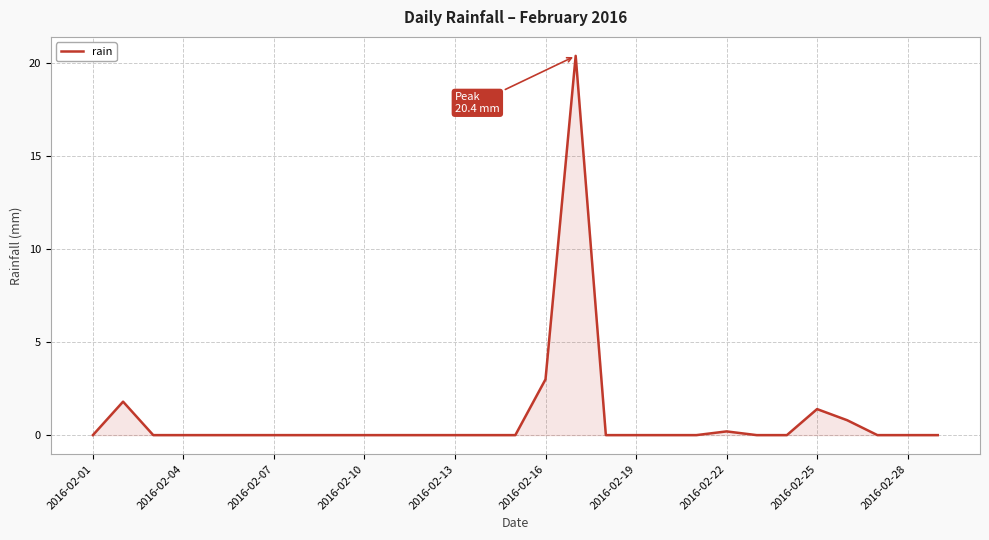

What is the difference between the maximum and minimum values?

20.4